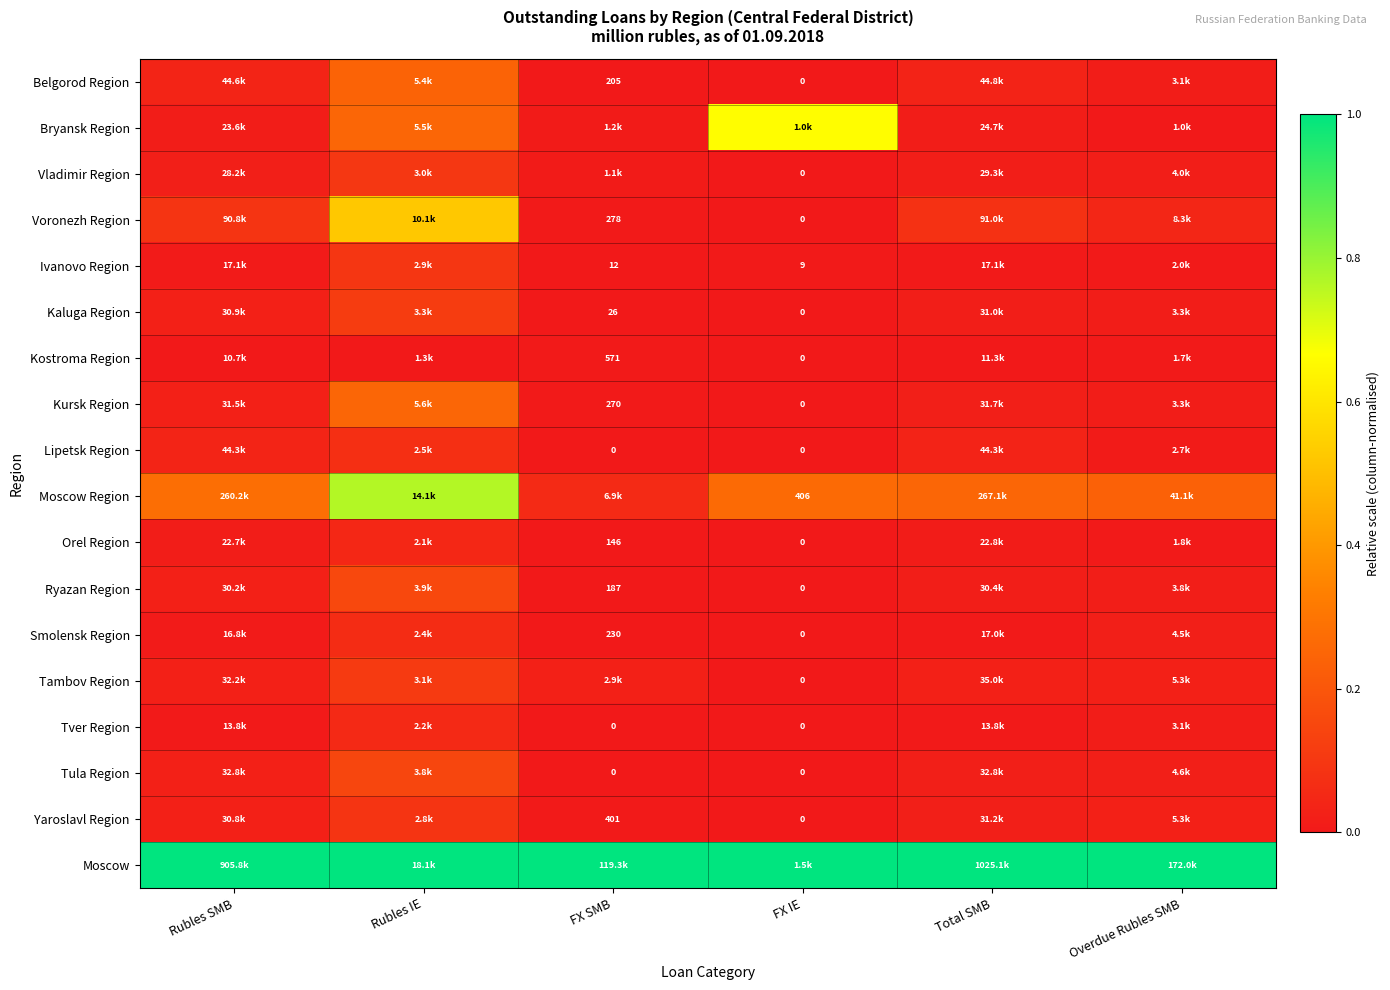

The value of Yaroslavl Region at Total SMB is 0.0. True or false?

False